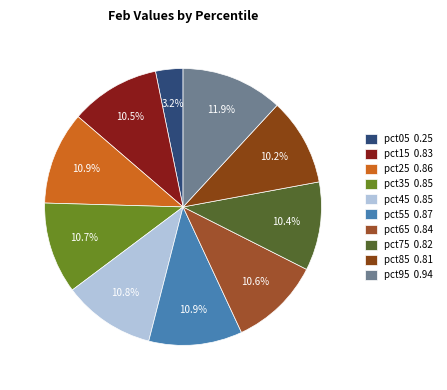

The pct45 slice represents 5% of the pie. True or false?

False